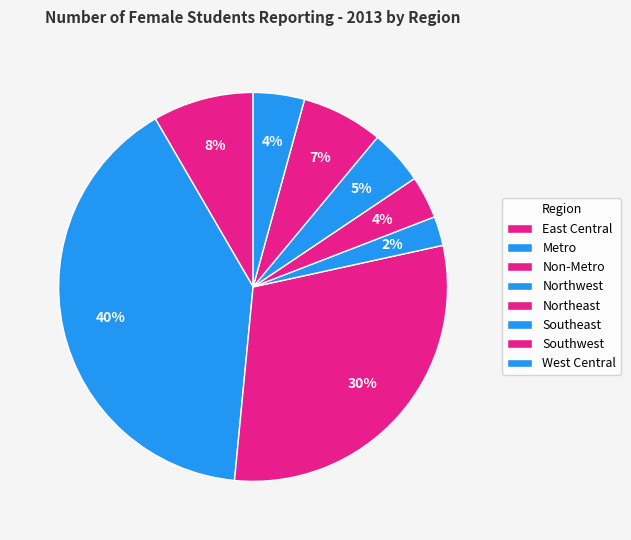

Count the number of slices in the pie.

8